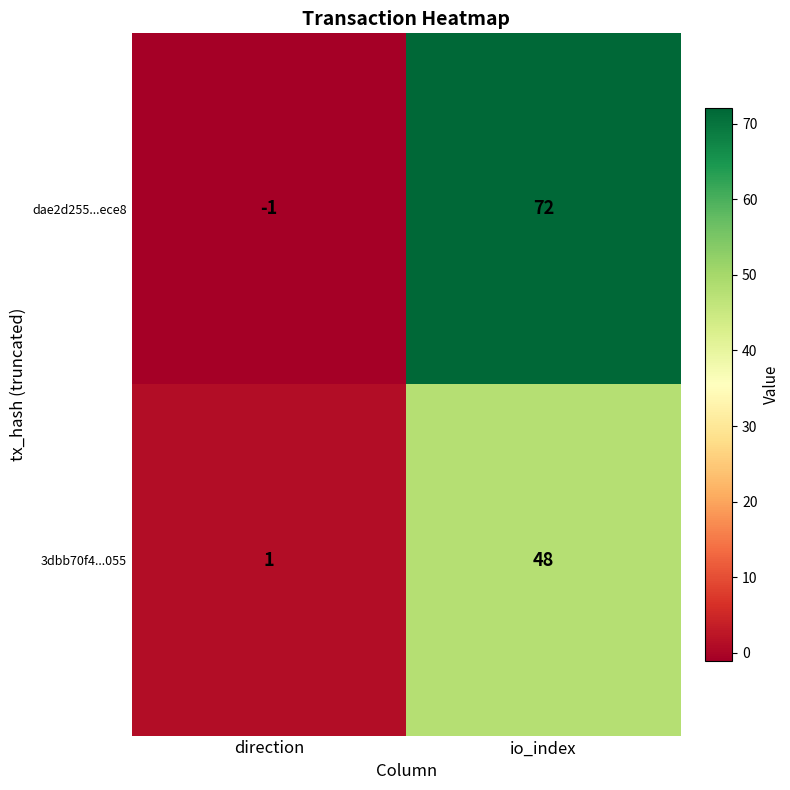

List the series in order of their peak value, lowest first.

3dbb70f4...055, dae2d255...ece8